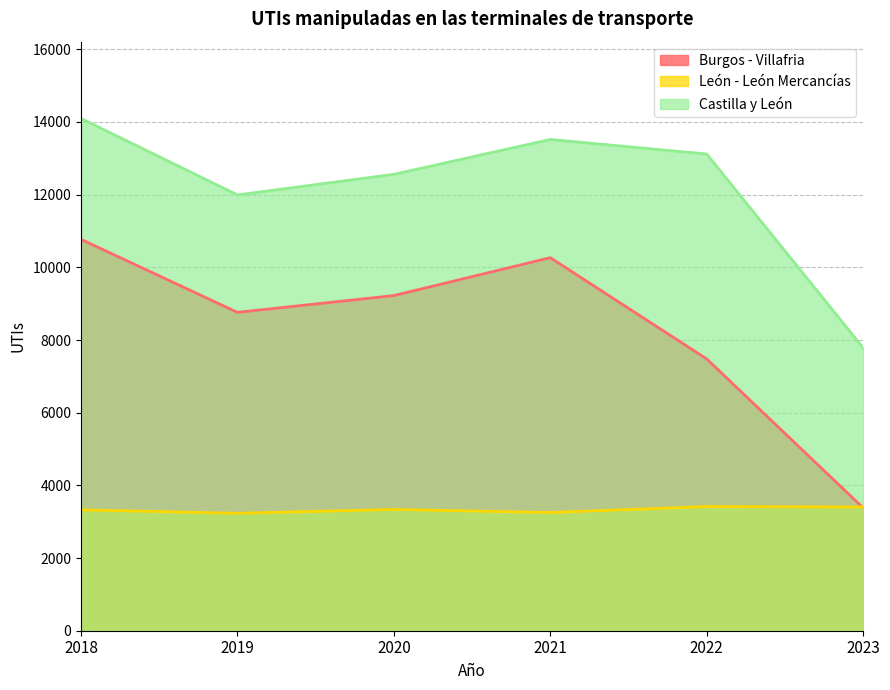

Reading right to left, extract all data points from this chart.

Burgos - Villafria: 2023=3382	2022=7479	2021=10266	2020=9223	2019=8761	2018=10770
León - León Mercancías: 2023=3406	2022=3418	2021=3253	2020=3337	2019=3232	2018=3326
Castilla y León: 2023=7785	2022=13119	2021=13519	2020=12560	2019=11993	2018=14096